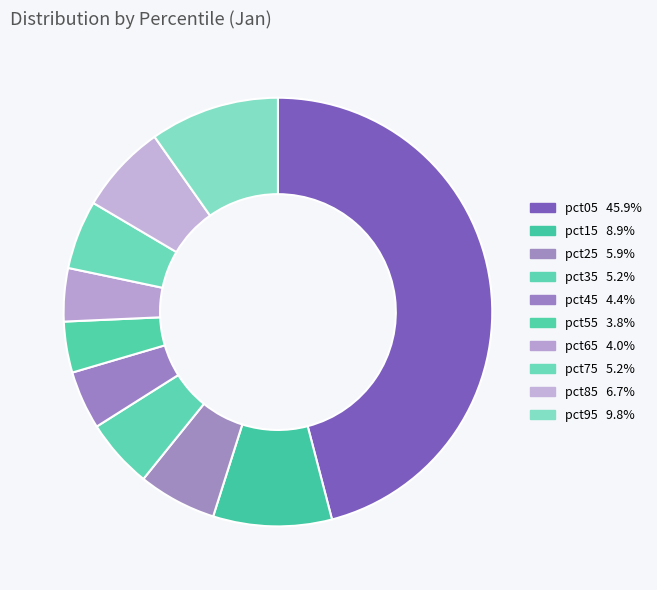

To the nearest percent, what portion does pct65 represent?

4%